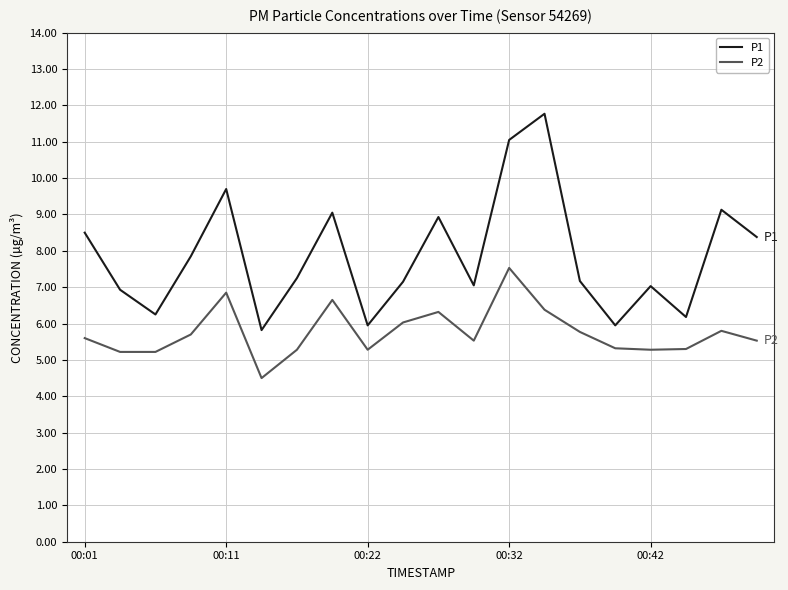

Rank the series by their average value, from lowest to highest.

P2, P1